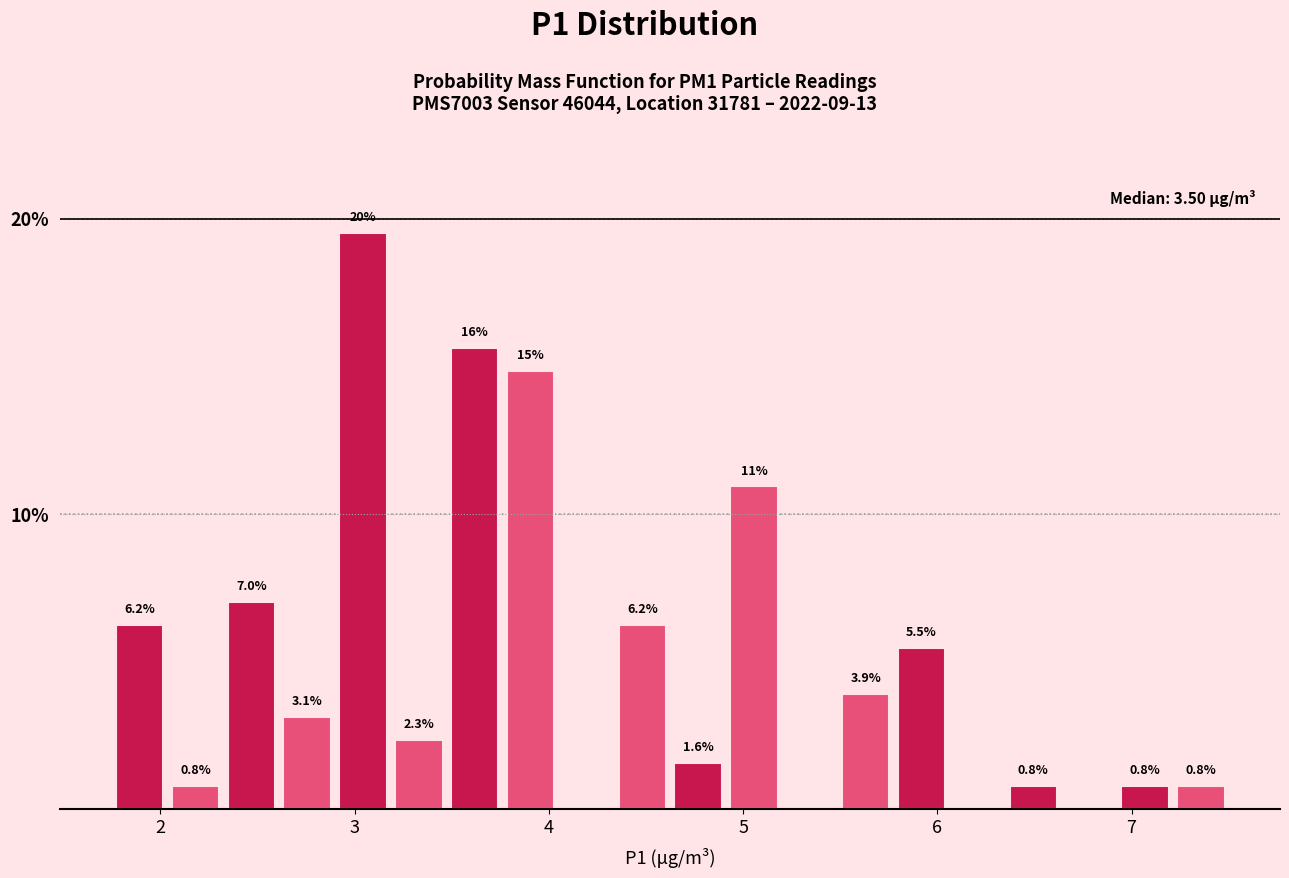

Around what value on the x-axis is the tallest bar? Give the approximate position of its centre, as read against the axis.

3.0